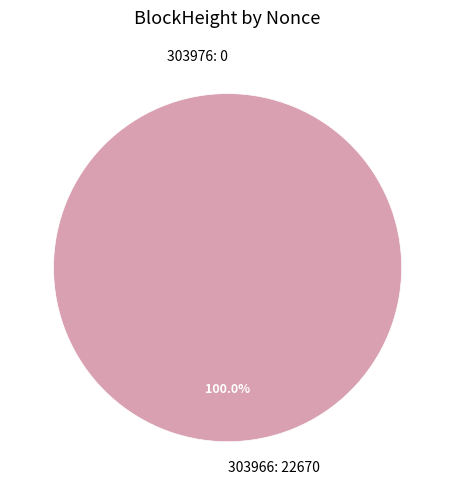

Is the sum of 303976 and 303966 greater than half?

Yes